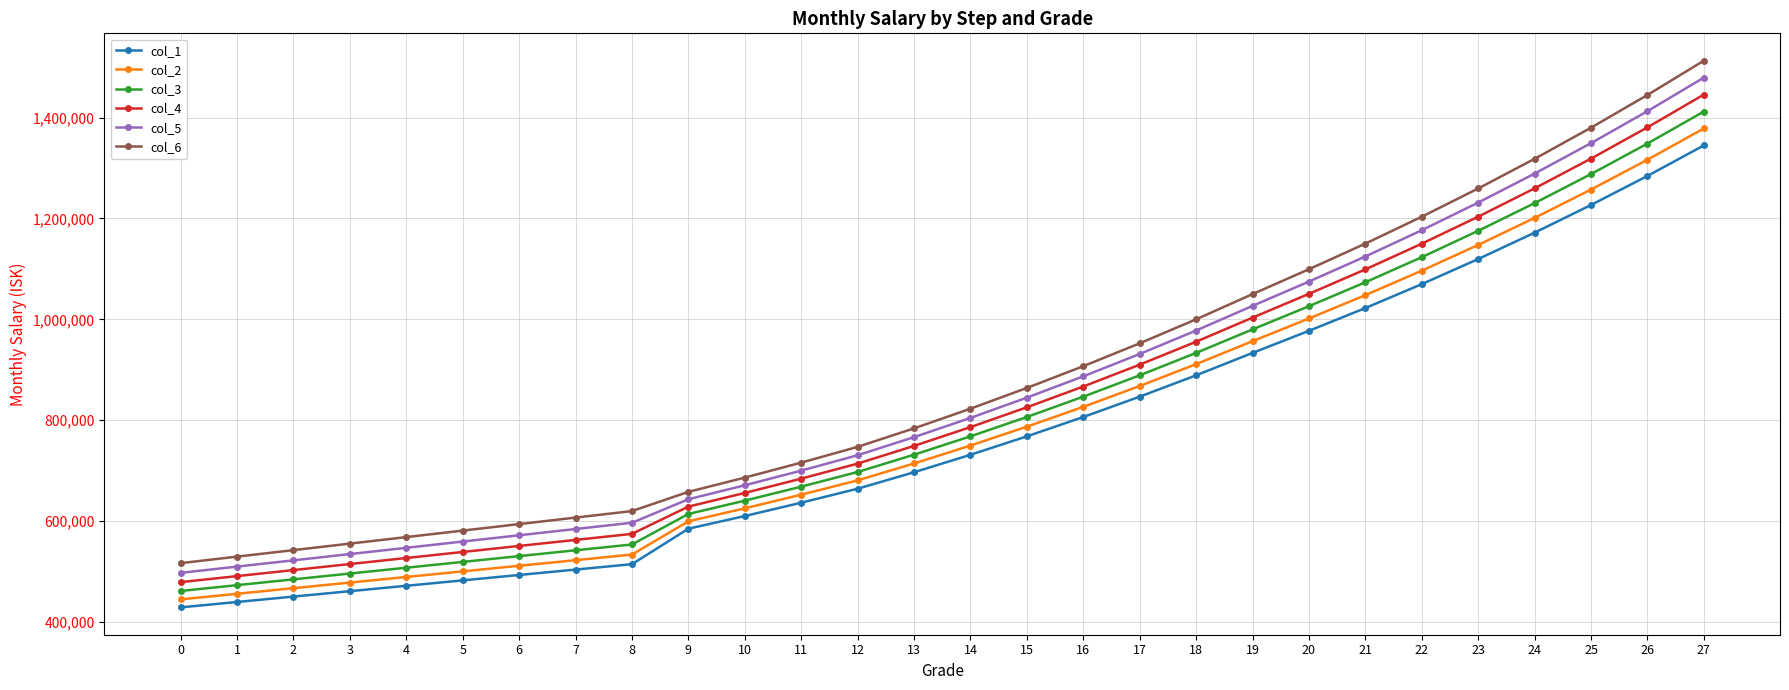

What is the difference between the second highest and second lowest values in the col_6 series?

915658